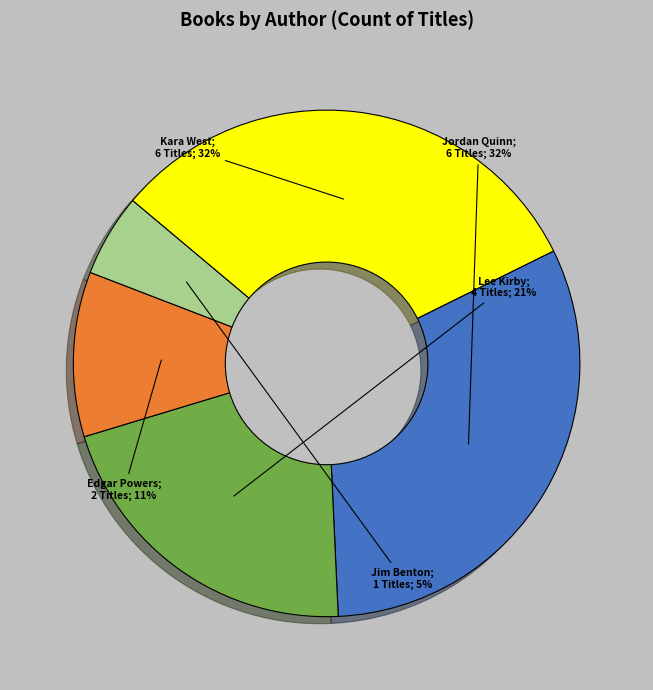

To the nearest percent, what is the average slice percentage?

20%